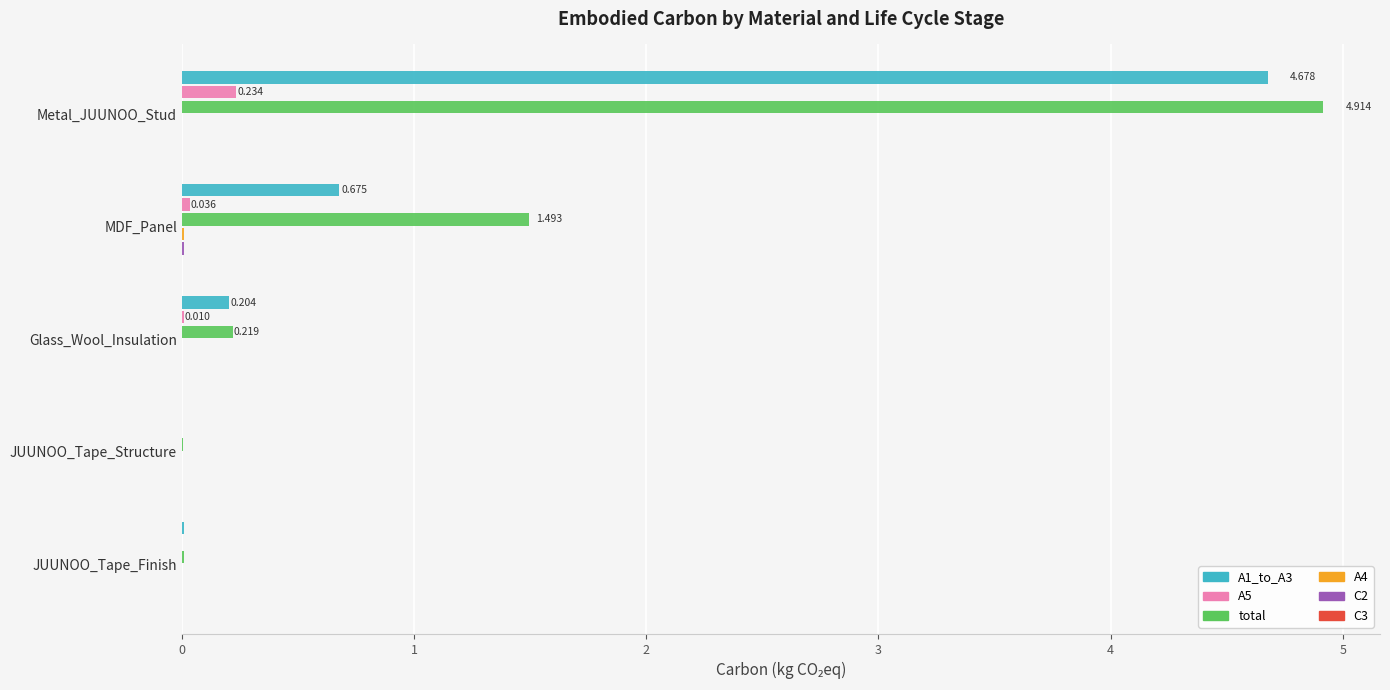

At which category is the sum across all series the highest?

Metal_JUUNOO_Stud